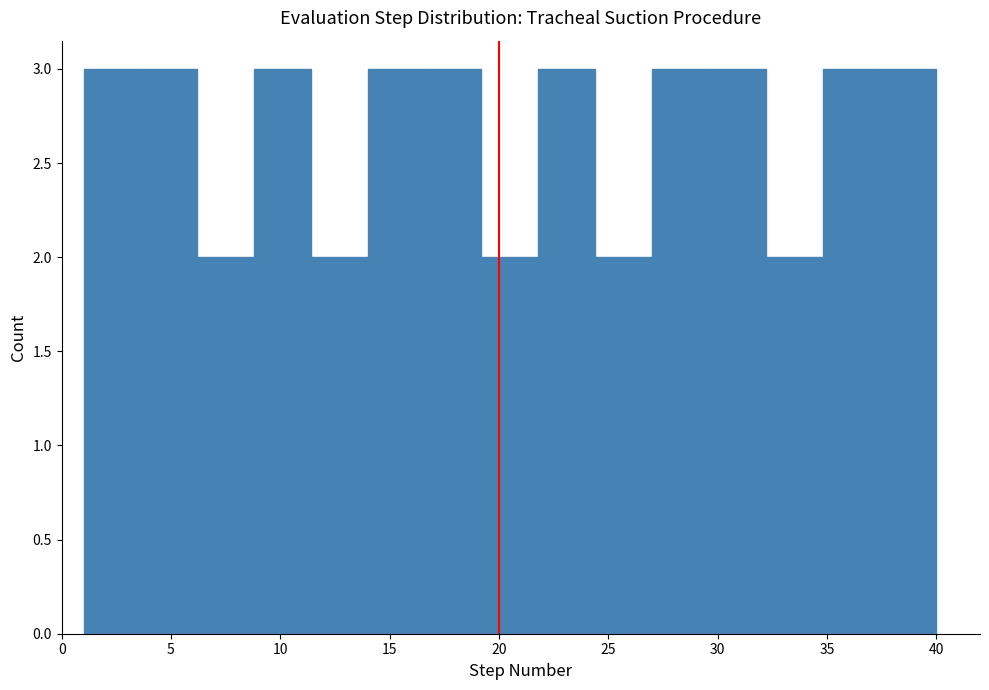

Reading left to right, transcribe this chart: for each bar, give the range it covers on the x-axis and its height. Neither the bar edges nor the heights are printed on the chart, so give them approximately, as read against the axes.

1.0 to 3.6: 3
3.6 to 6.2: 3
6.2 to 8.8: 2
8.8 to 11.4: 3
11.4 to 14.0: 2
14.0 to 16.6: 3
16.6 to 19.2: 3
19.2 to 21.8: 2
21.8 to 24.4: 3
24.4 to 27.0: 2
27.0 to 29.6: 3
29.6 to 32.2: 3
32.2 to 34.8: 2
34.8 to 37.4: 3
37.4 to 40.0: 3